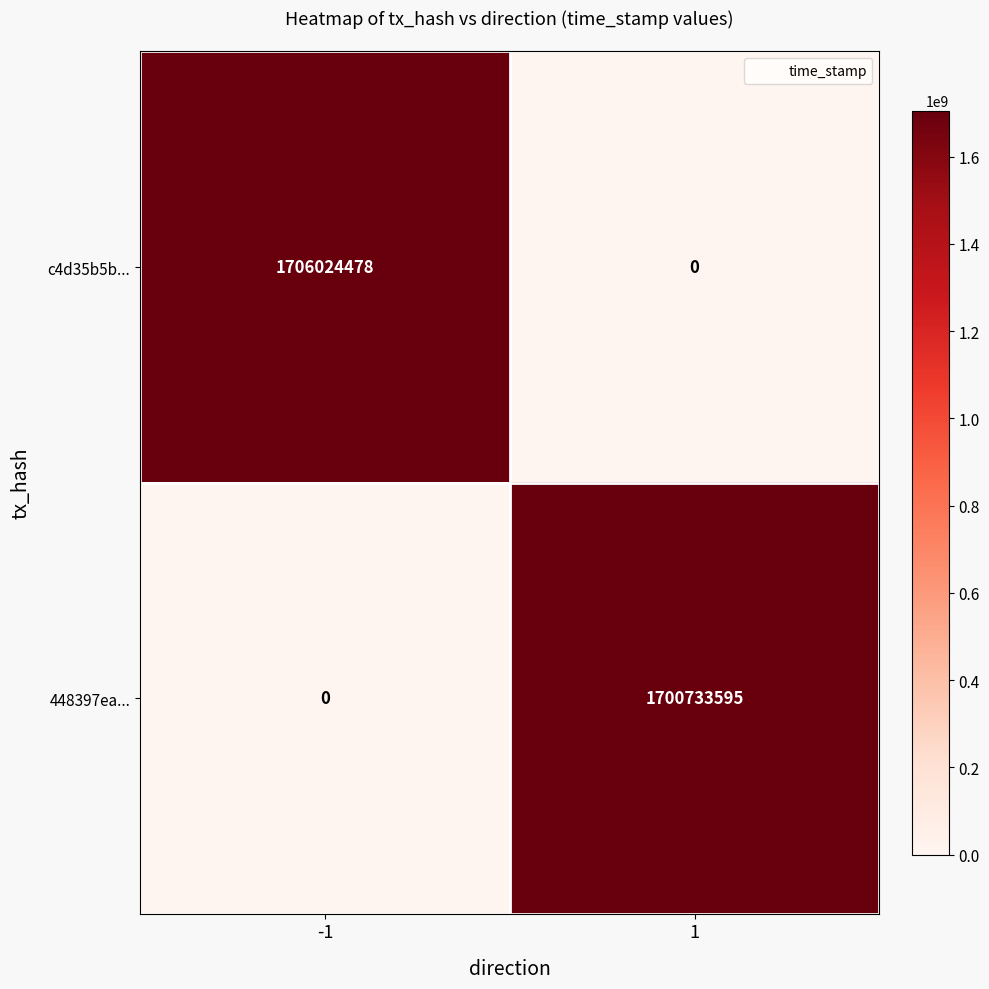

What is the sum of the c4d35b5b... values at 1 and -1?

1706024478